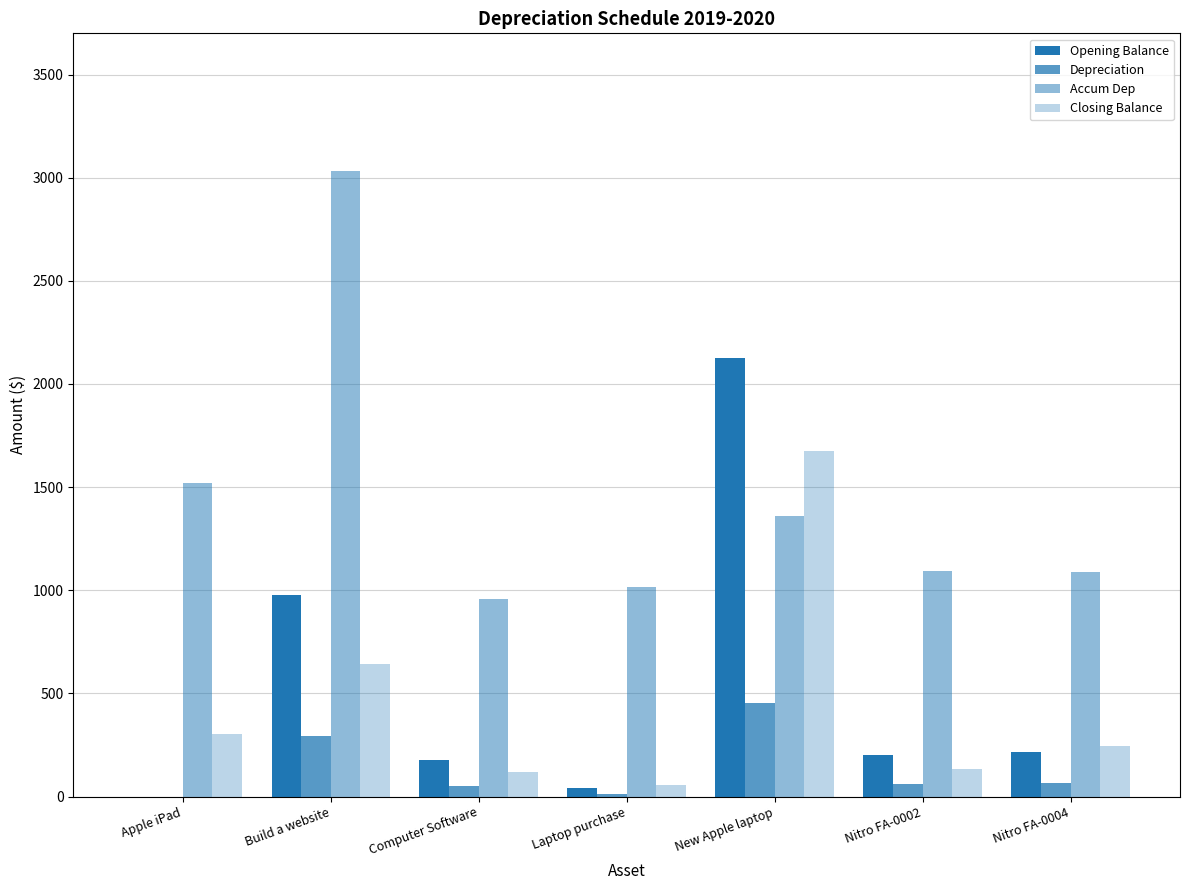

At Laptop purchase, list the series in order from largest to smallest.

Accum Dep, Closing Balance, Opening Balance, Depreciation